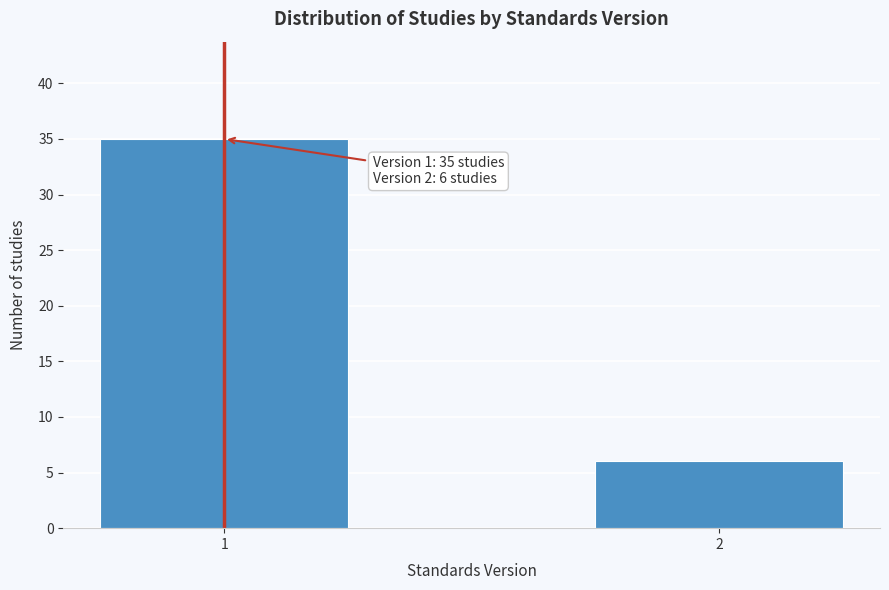

Reading left to right, transcribe all the data shown in this chart.

35	6